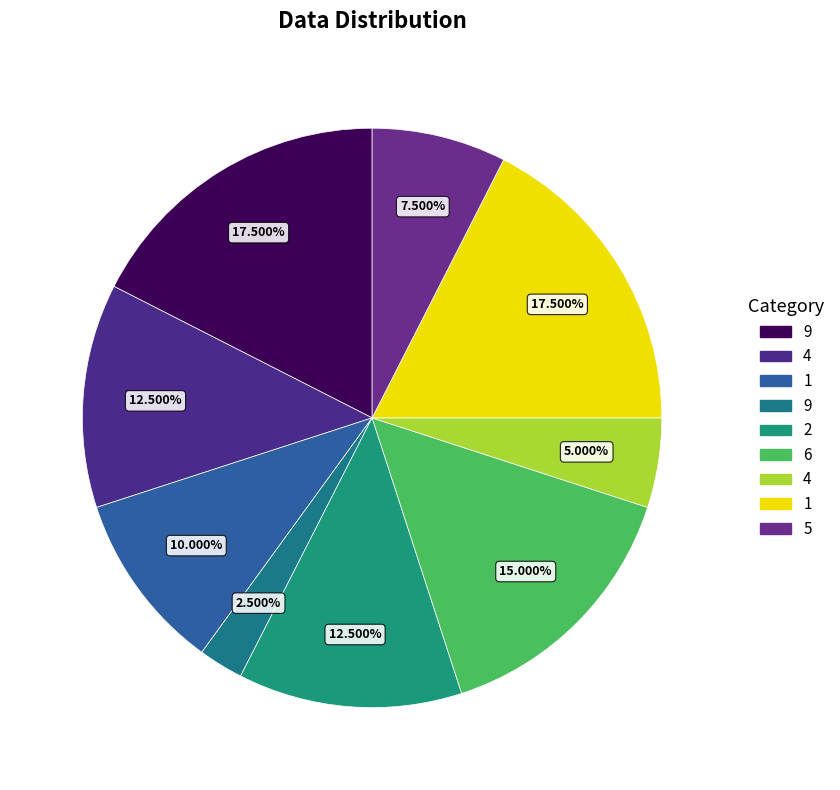

How many segments does this pie chart have?

9